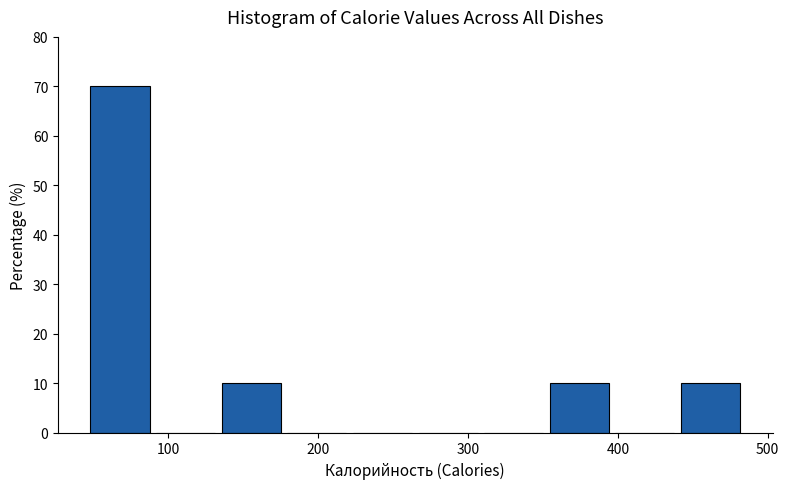

Over which range of the x-axis is the bar tallest?

50 to 90